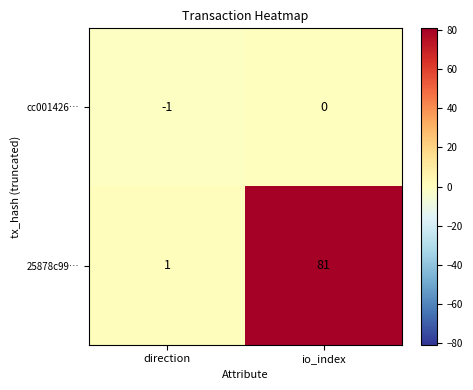

Rank the series by their maximum value, from highest to lowest.

25878c99…, cc001426…